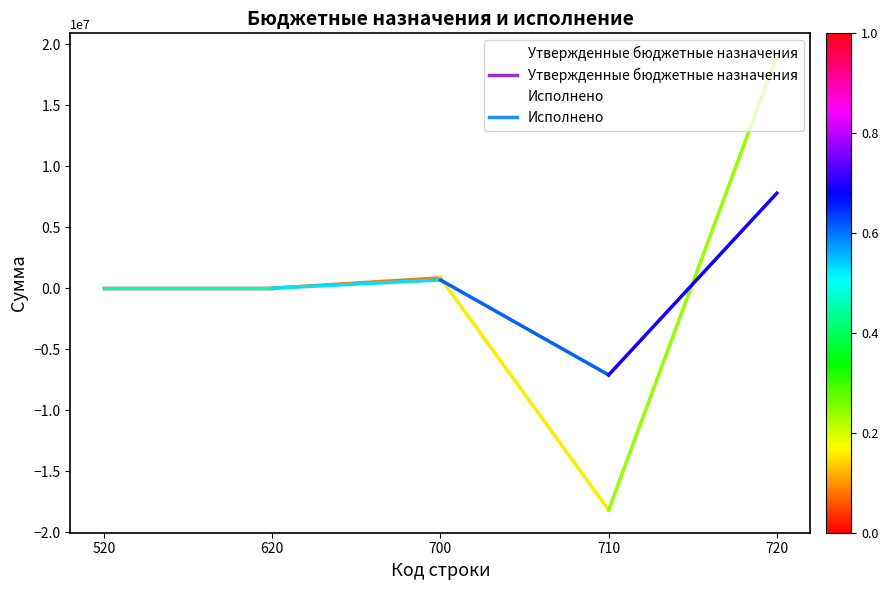

True or false: Исполнено has a value of -8066854.9 at 520.

False